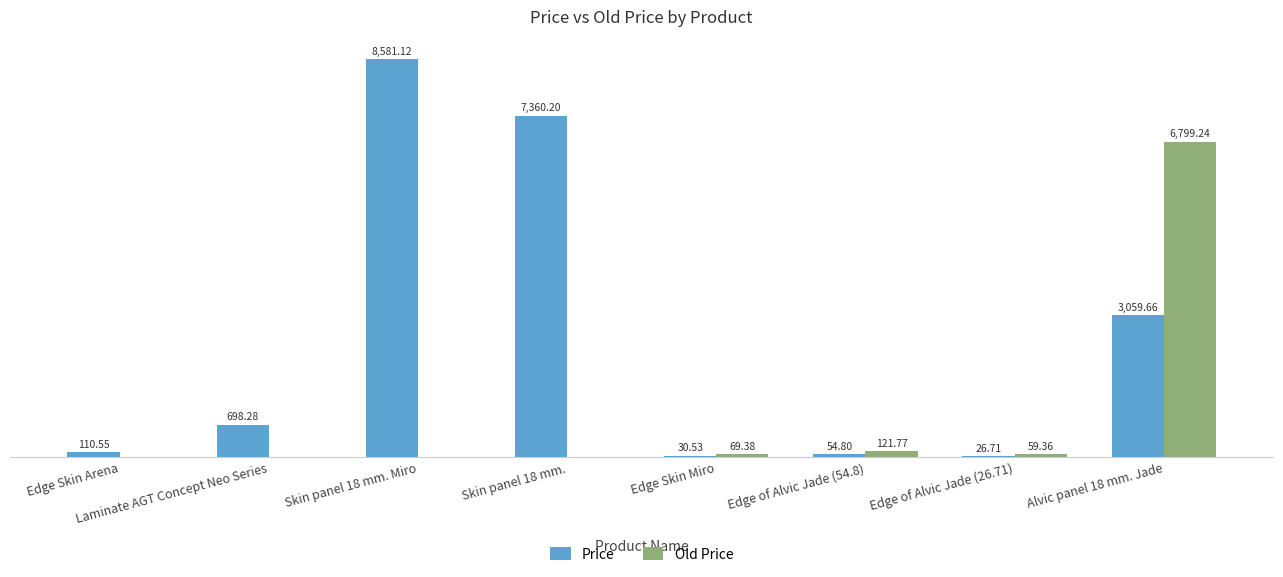

What are all the series names shown in the legend?

Price, Old Price